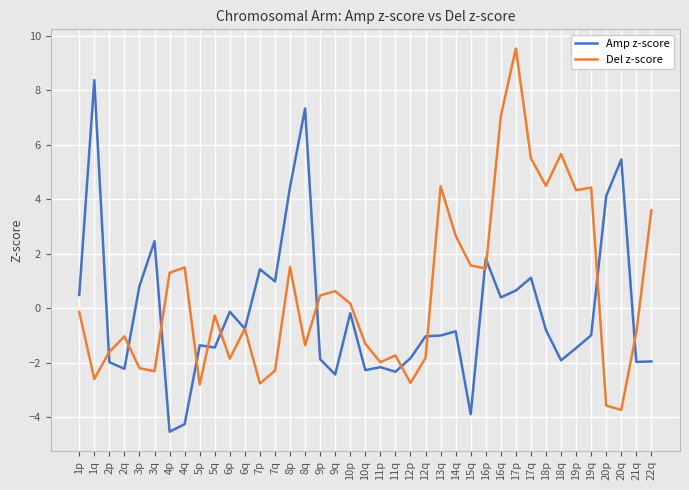

What is the lowest value of the Amp z-score series?

-4.5